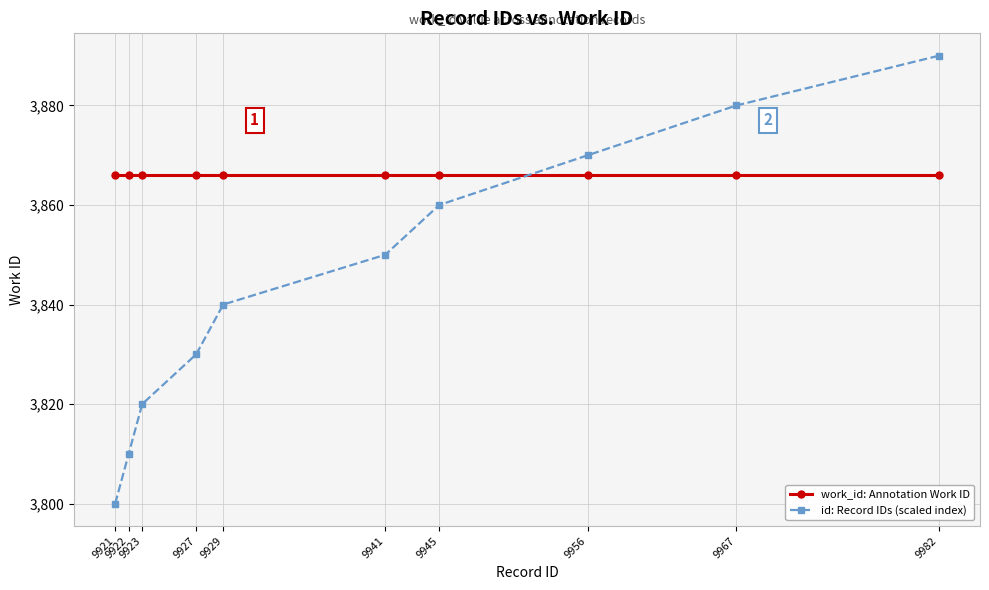

How many intersections are there between id: Record IDs (scaled index) and work_id: Annotation Work ID?

1